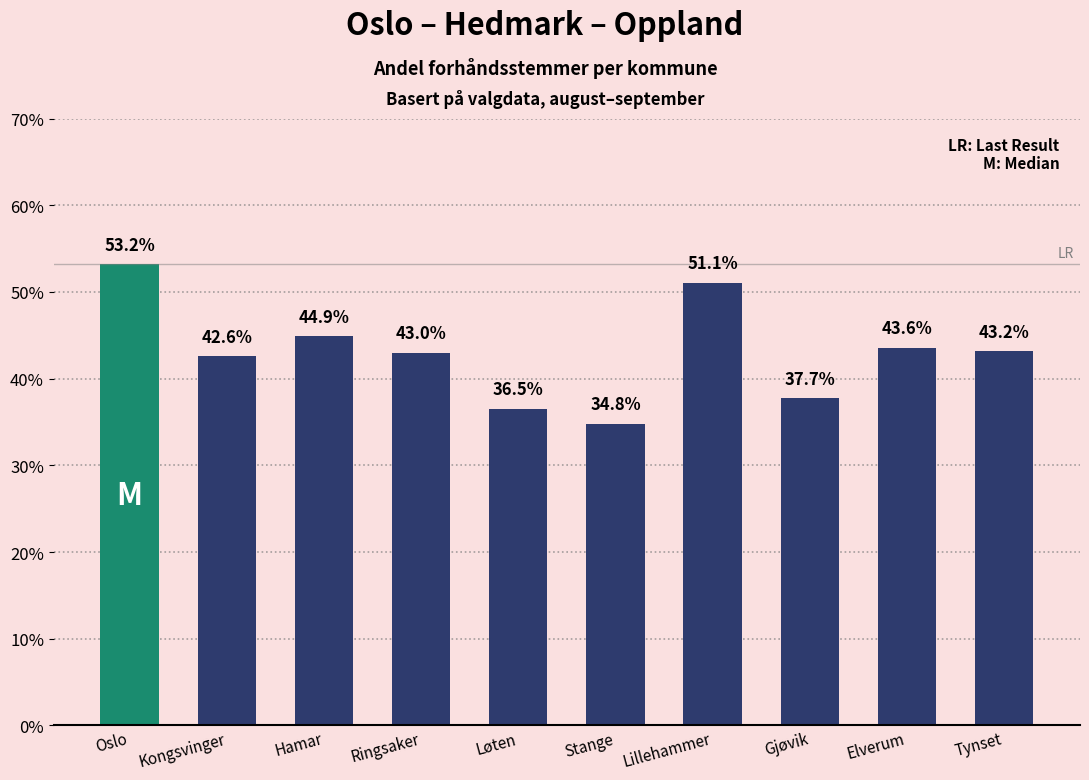

Are the bars horizontal?

No